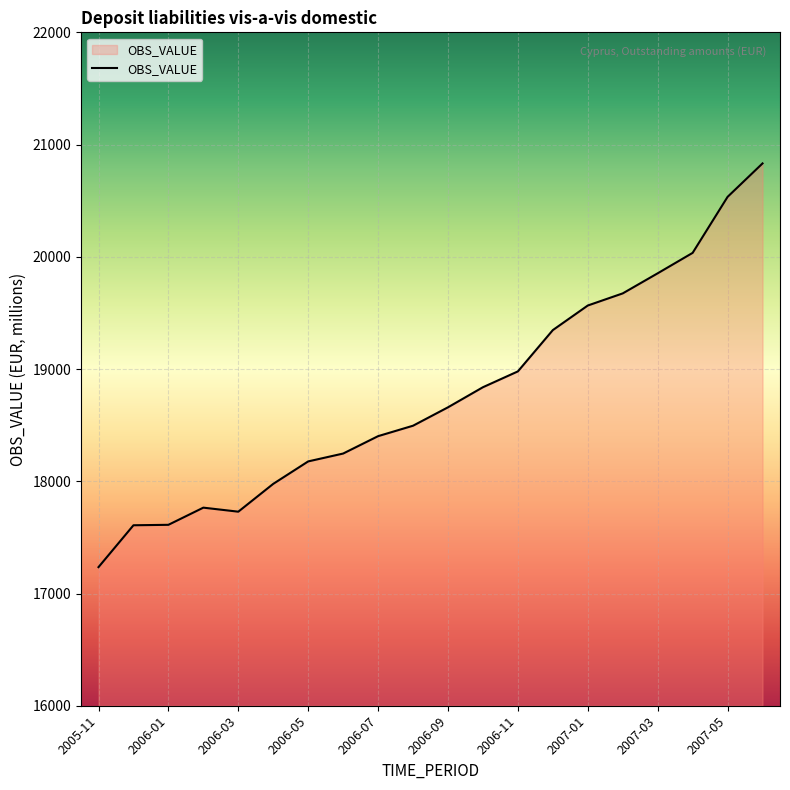

What is the maximum value shown in the chart?

20832